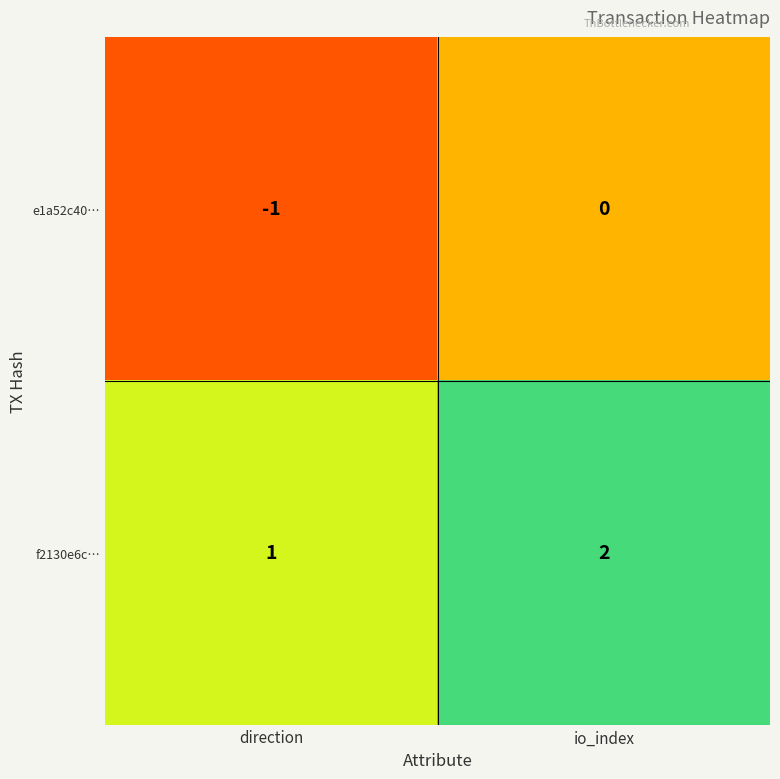

What is the sum of all f2130e6c… values?

3